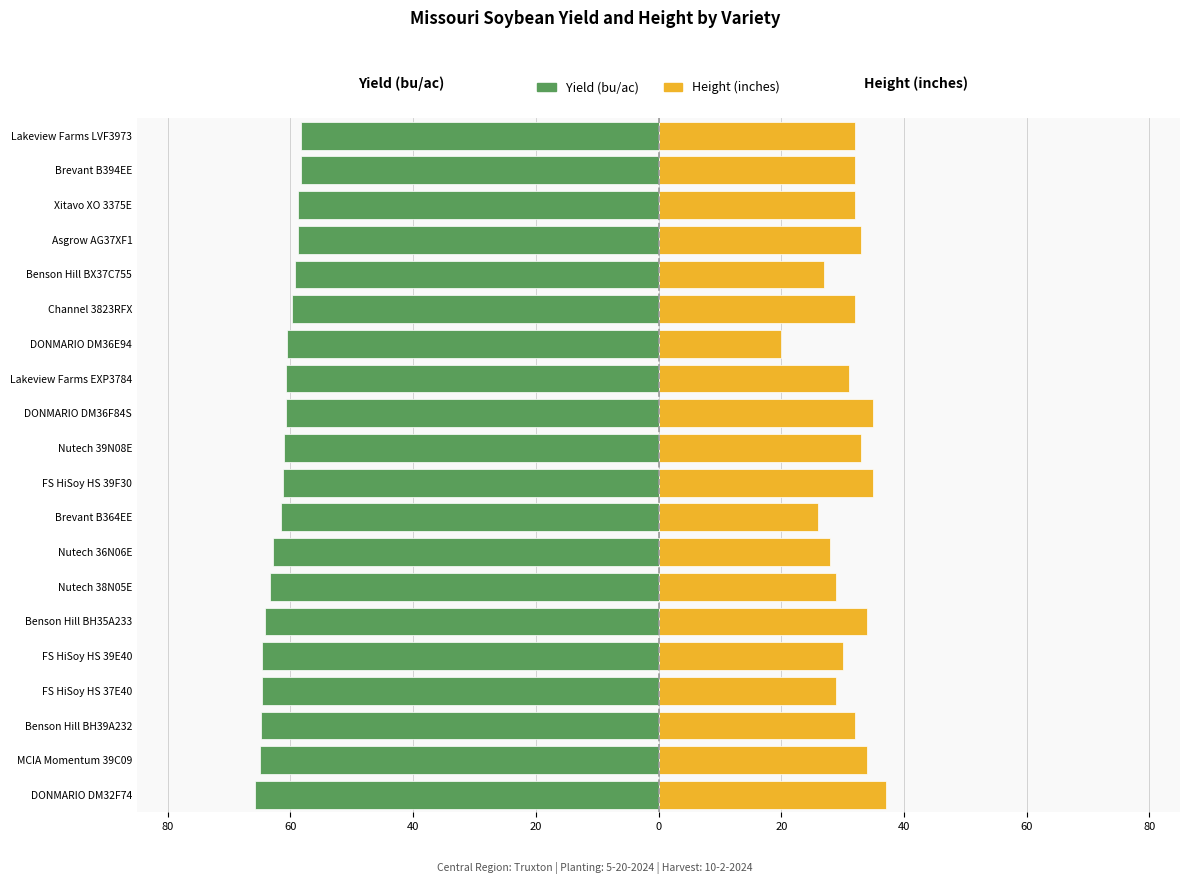

How many groups of bars are there?

20